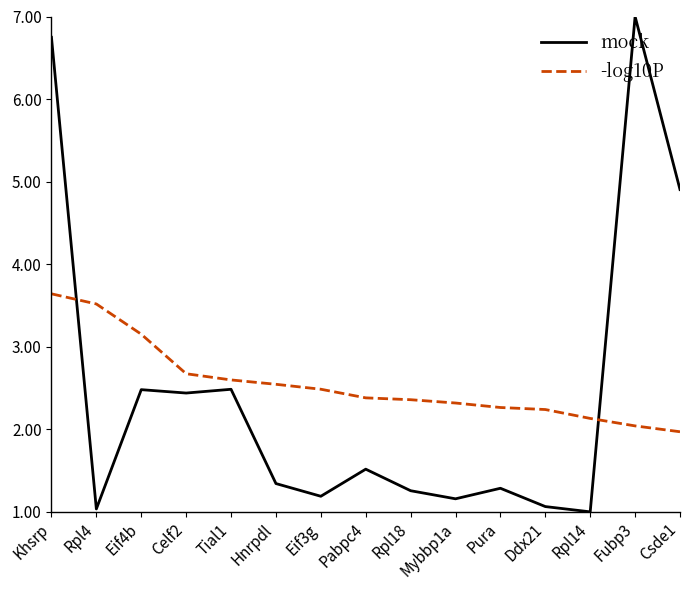

Does the chart have visible grid lines?

No